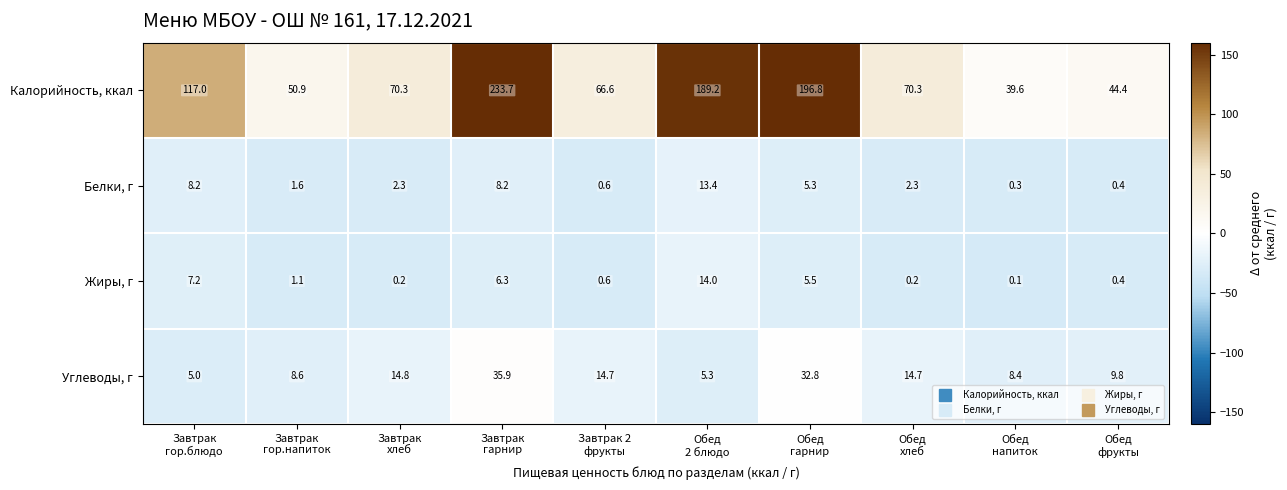

What is the difference between the highest and lowest values at Завтрак 2
фрукты?

66.0